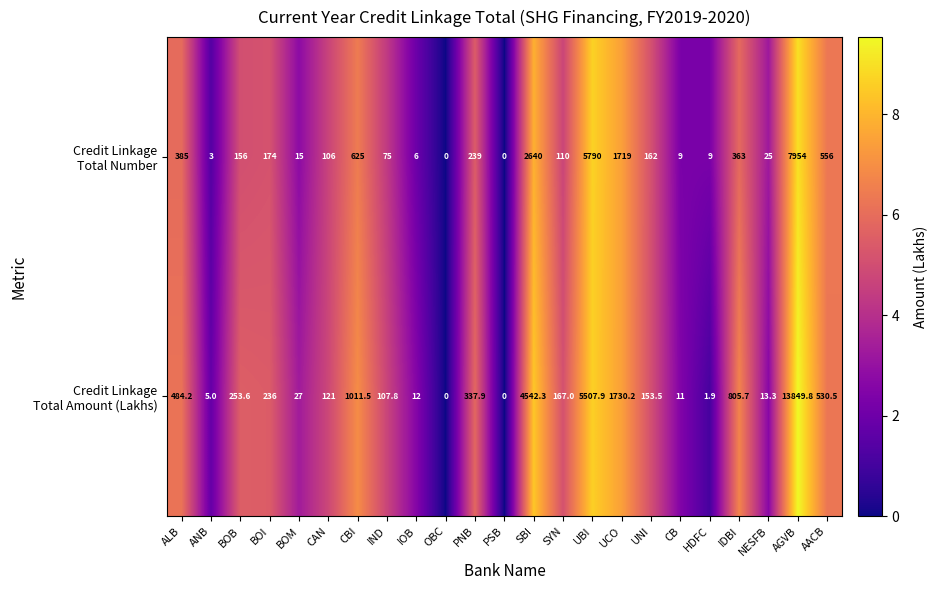

What is the difference between the highest and lowest values at CAN?

15.0